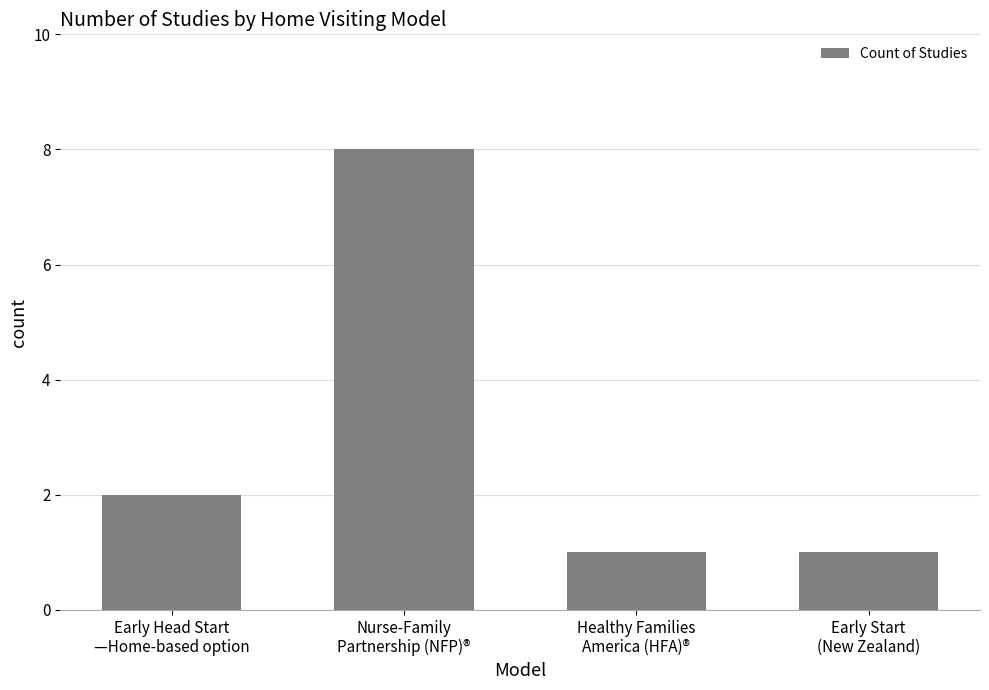

Is it true that the value at Early Head Start
—Home-based option is 2?

True